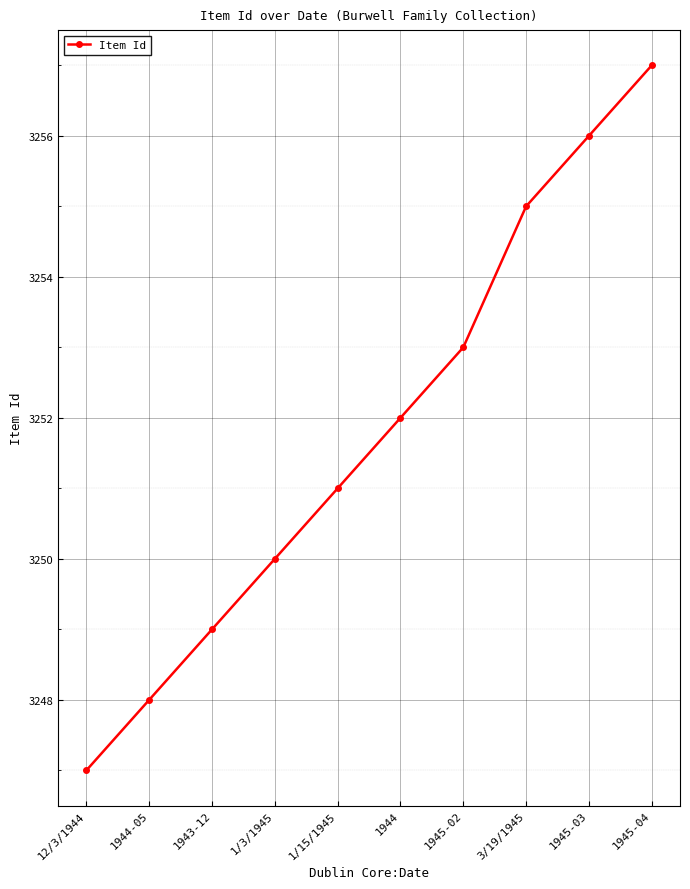

Reading left to right, what are all the values shown in this chart?

3247	3248	3249	3250	3251	3252	3253	3255	3256	3257